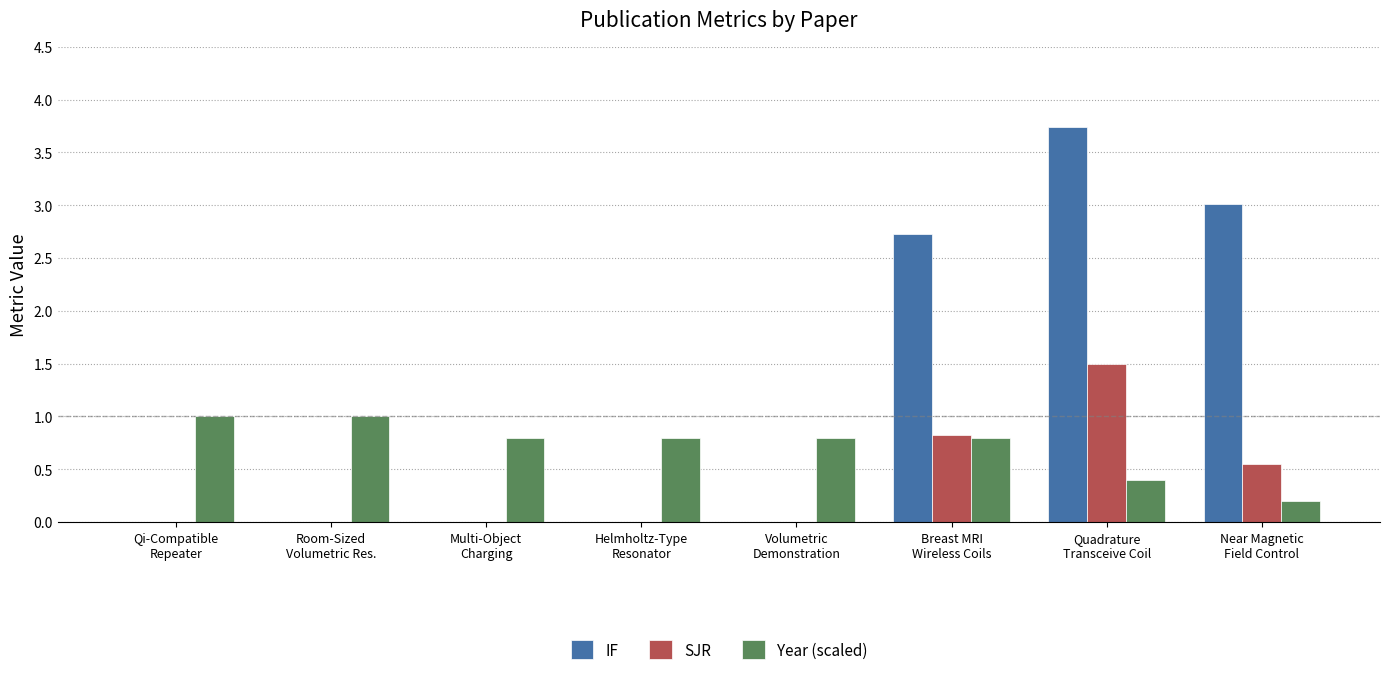

What is the maximum value shown in the chart?

3.7